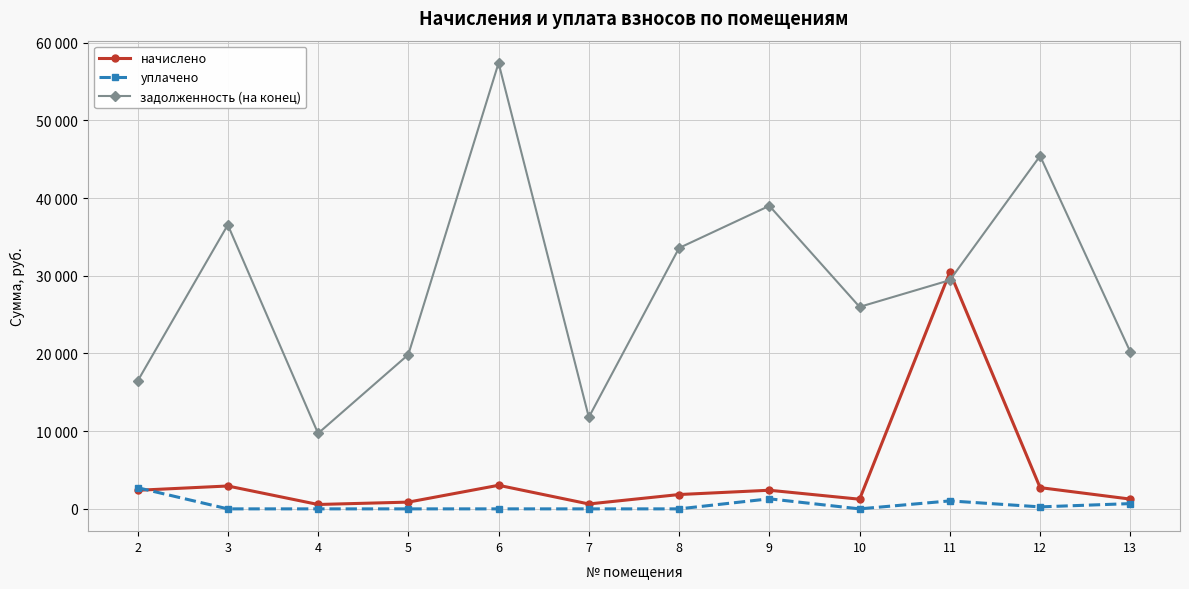

Where does the задолженность (на конец) series first go above 29427?

3